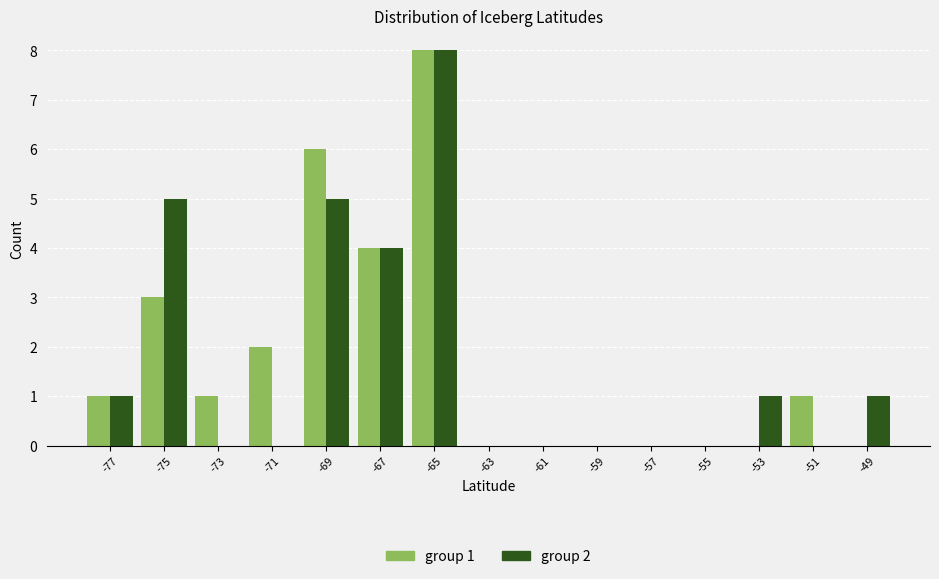

In the group 2 series, which range on the x-axis has the tallest bar?

-66 to -64